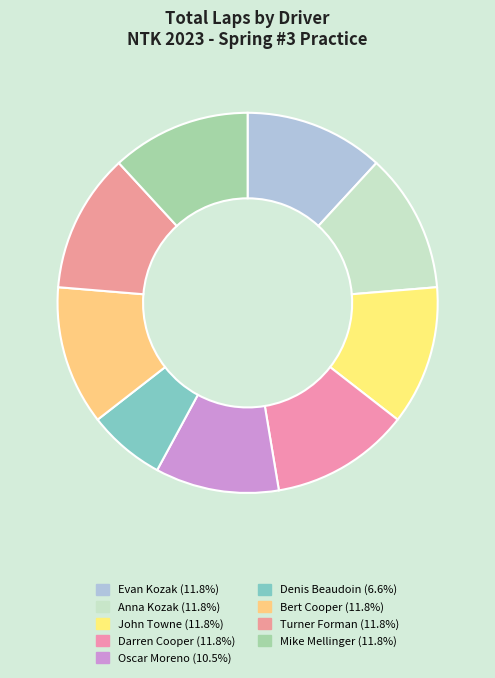

What is the change in value from Oscar Moreno to Bert Cooper?

+1